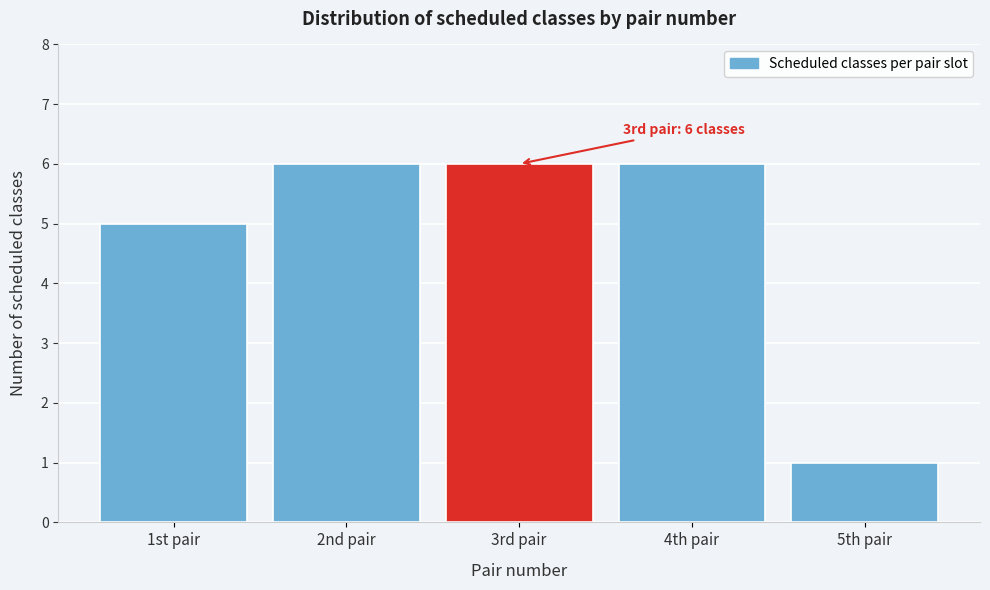

Reading left to right, transcribe all the data shown in this chart.

1st pair=5	2nd pair=6	3rd pair=6	4th pair=6	5th pair=1